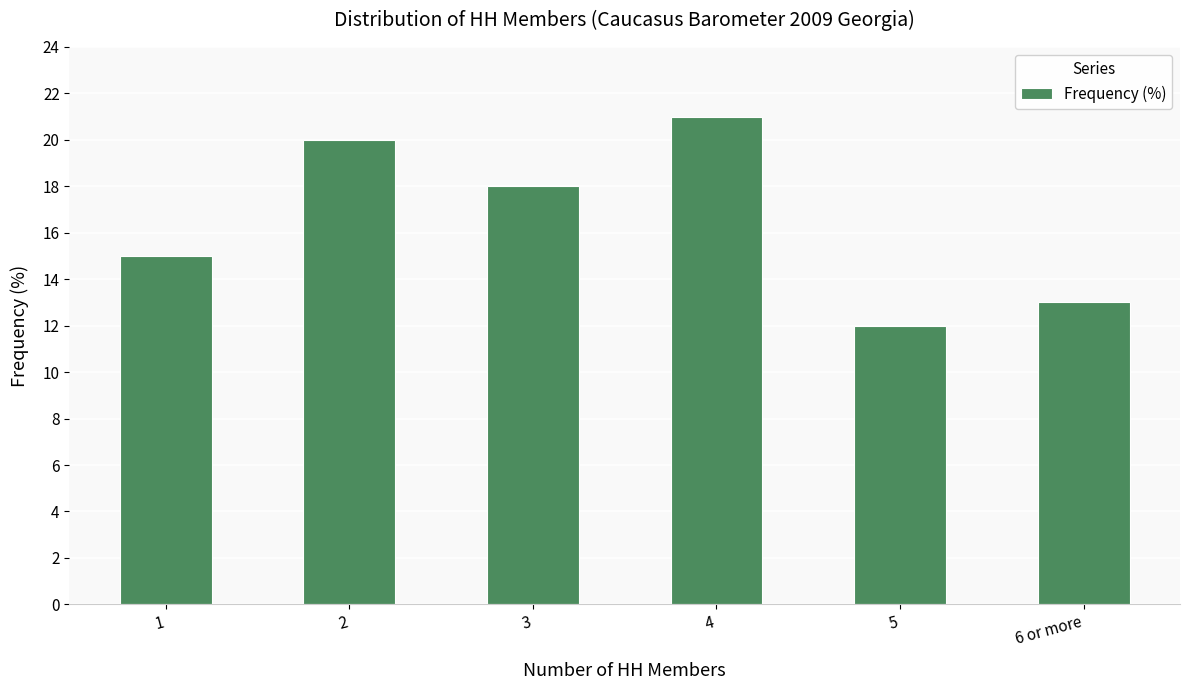

What is the value of the 5th bar from the left?

12